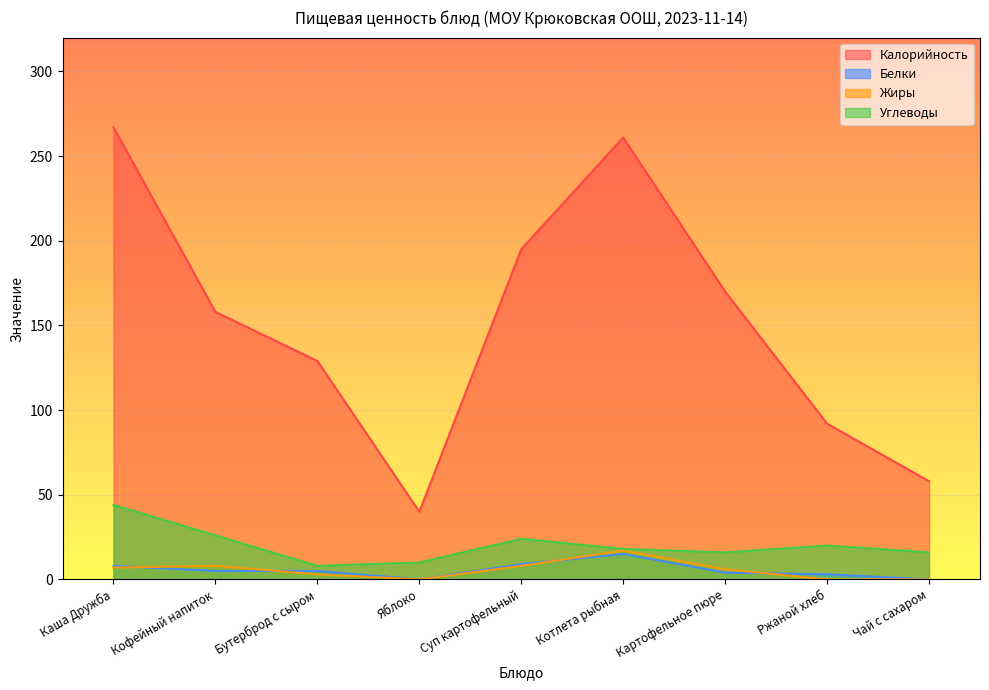

True or false: Углеводы has a value of 44 at Каша Дружба.

True